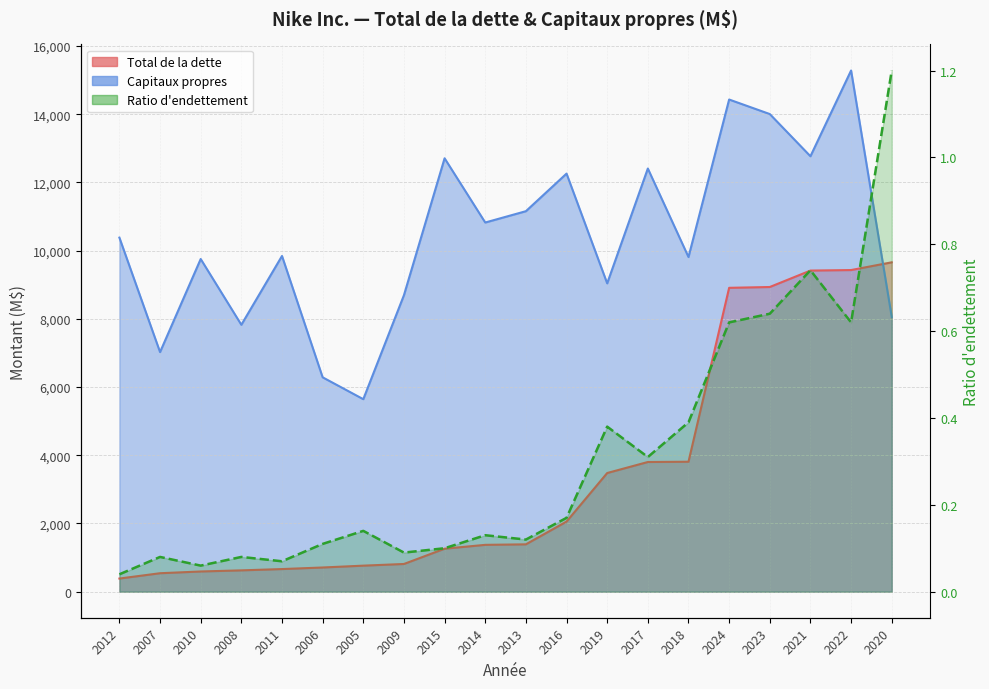

Which series has the widest spread of values?

Capitaux propres